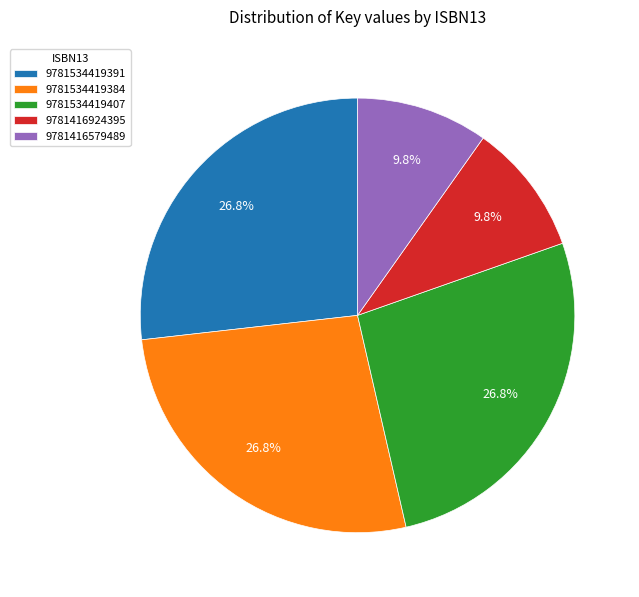

The 9781534419384 slice represents 34% of the pie. True or false?

False